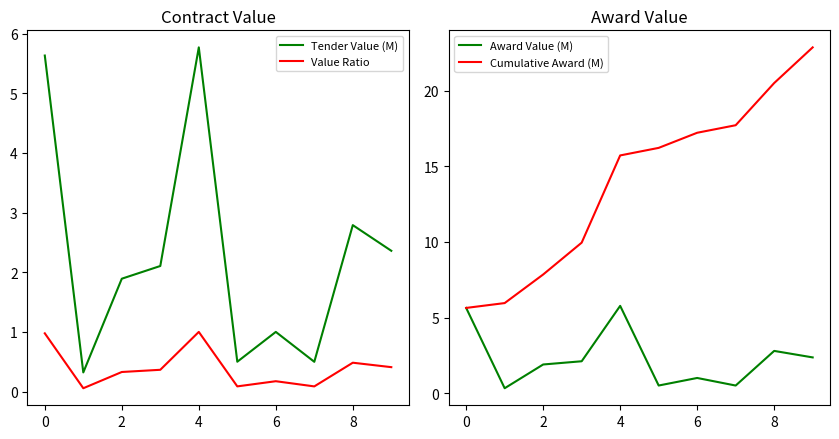

What is the maximum value for Tender Value (M)?

5.8